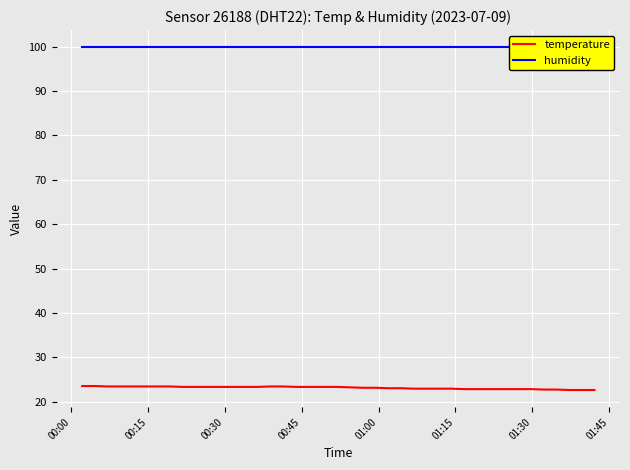

What is the maximum value for temperature?

23.5